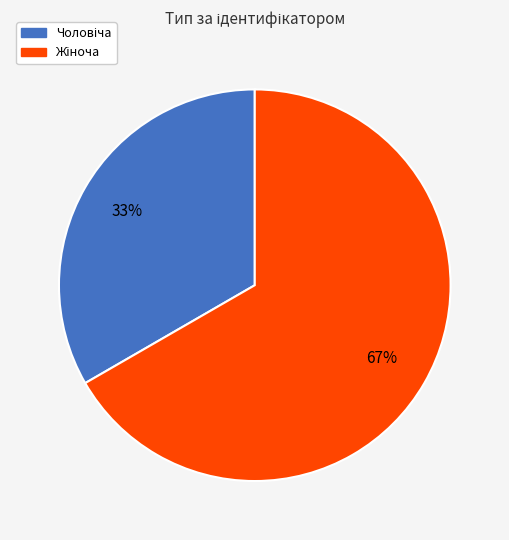

Does any single category account for the majority?

Yes